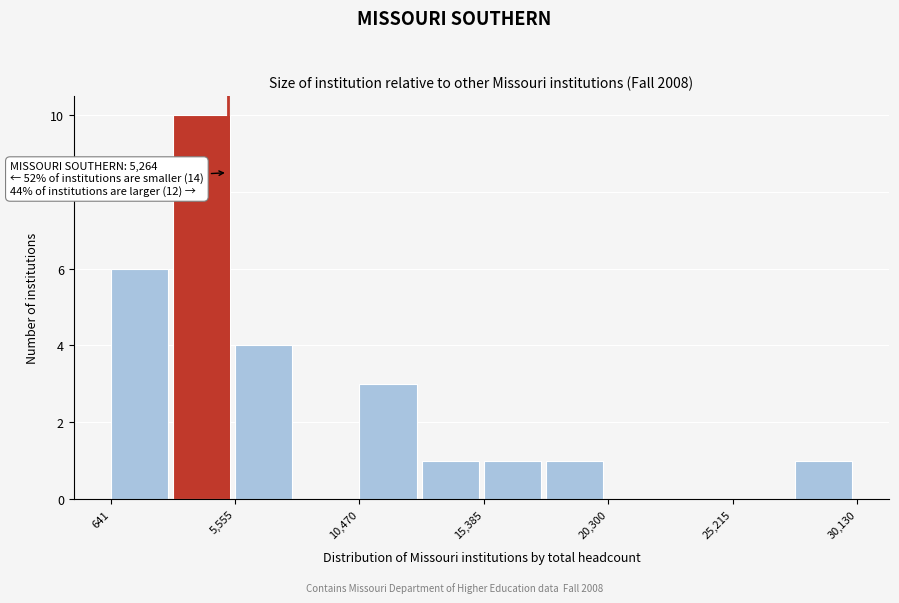

Over which range of the x-axis is the bar tallest?

3000 to 5500